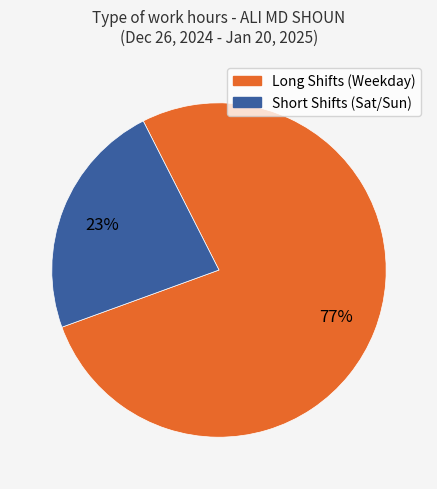

Does any single category account for the majority?

Yes